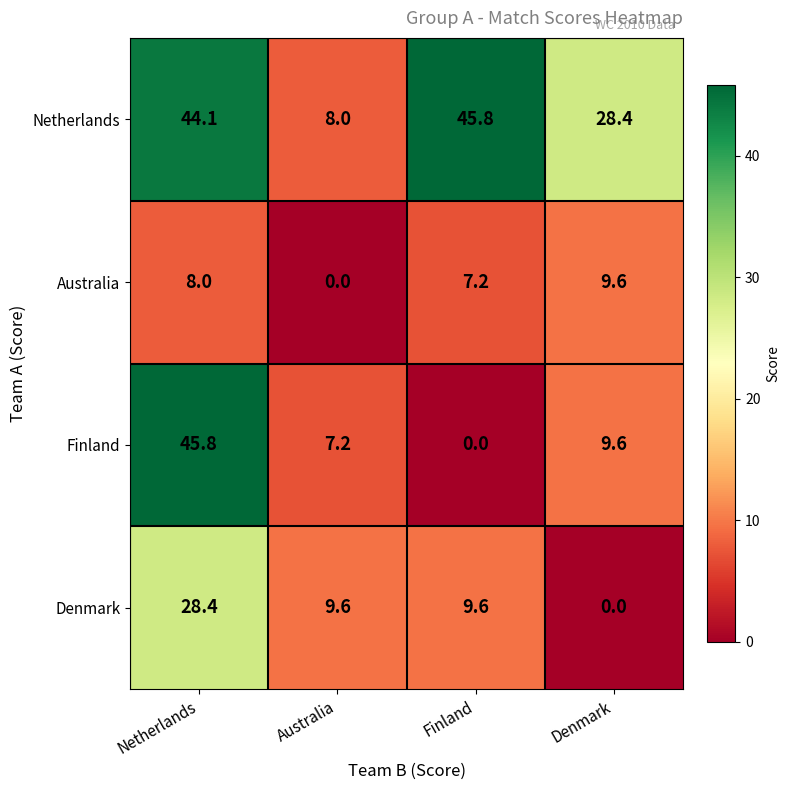

Is it true that Netherlands equals 28.4 at Denmark?

True